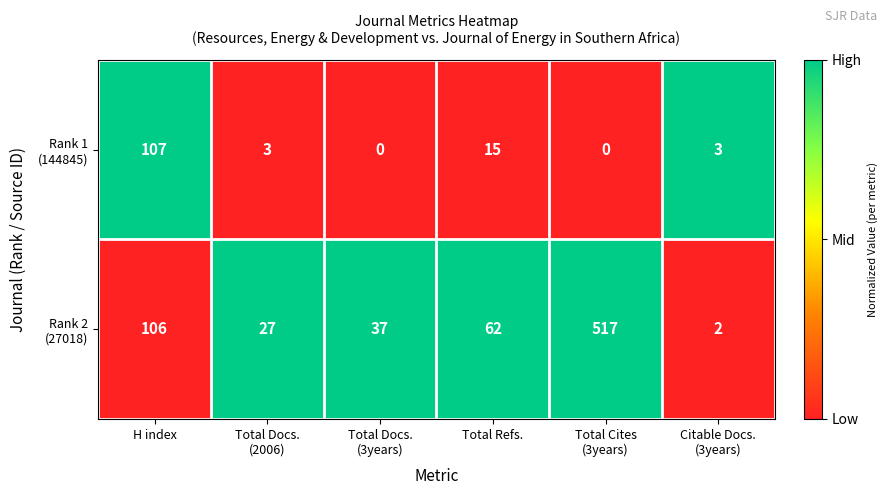

What is the maximum value shown in the chart?

517